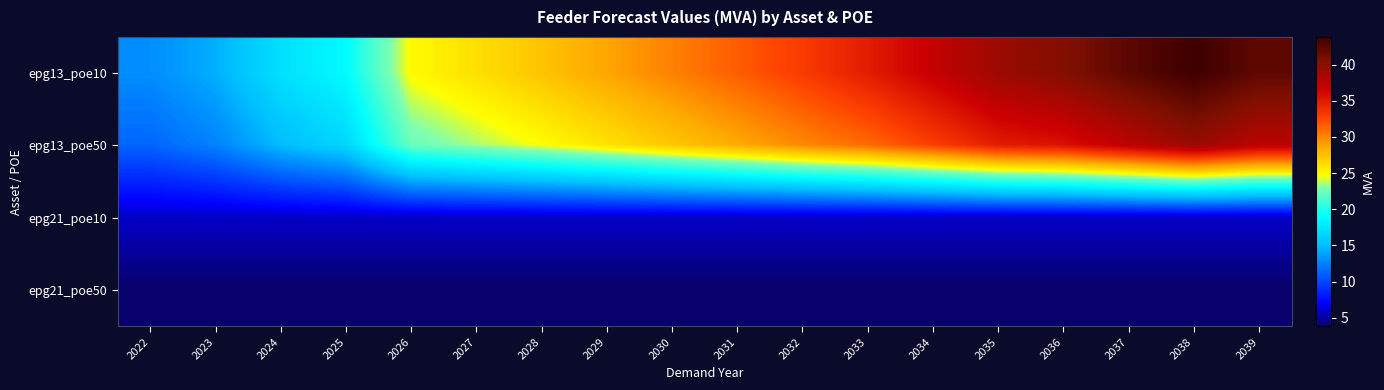

List the series in order of their peak value, lowest first.

epg21_poe50, epg21_poe10, epg13_poe50, epg13_poe10